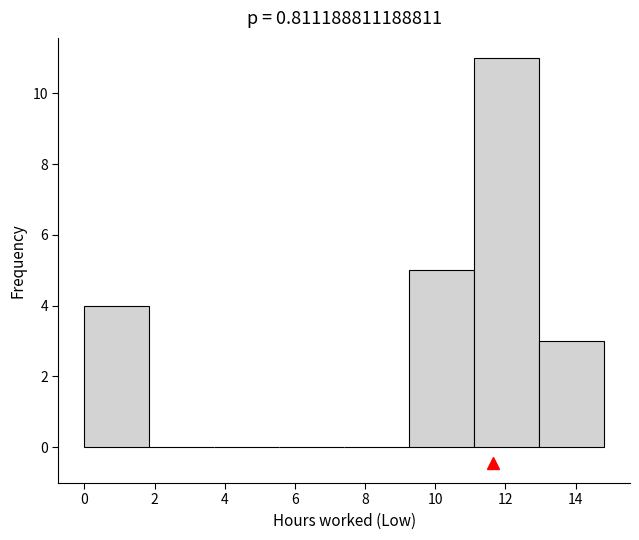

What is the height of the bar covering 9.2 to 11.2 on the x-axis? Neither the bar edges nor the heights are printed on the chart, so give them approximately, as read against the axes.

5